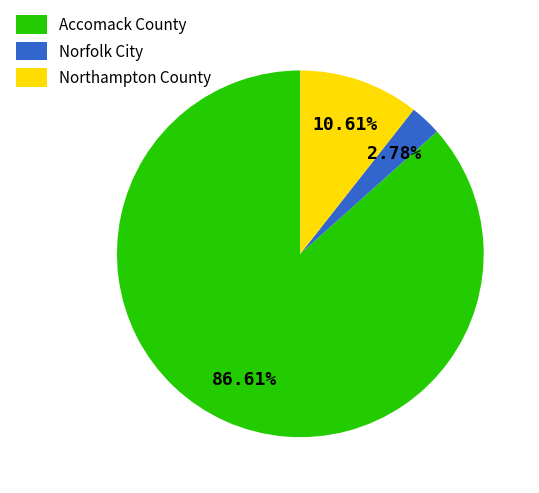

To the nearest percent, what is the average slice percentage?

33%